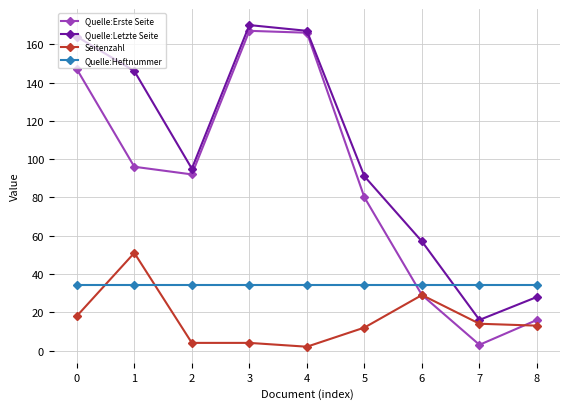

At 5, list the series in order from smallest to largest.

Seitenzahl, Quelle:Heftnummer, Quelle:Erste Seite, Quelle:Letzte Seite